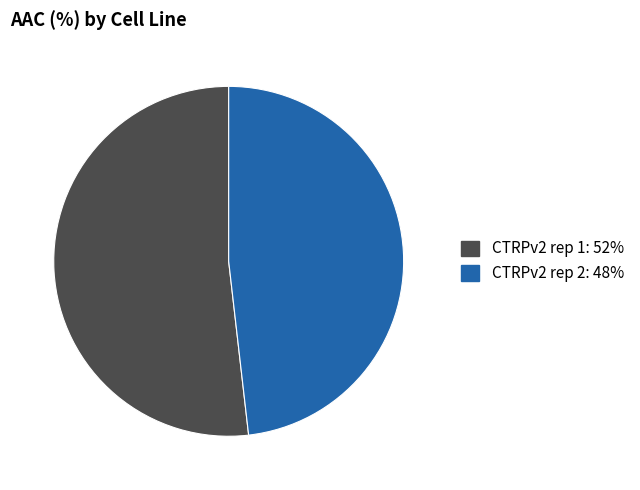

How many slices are in this pie chart?

2